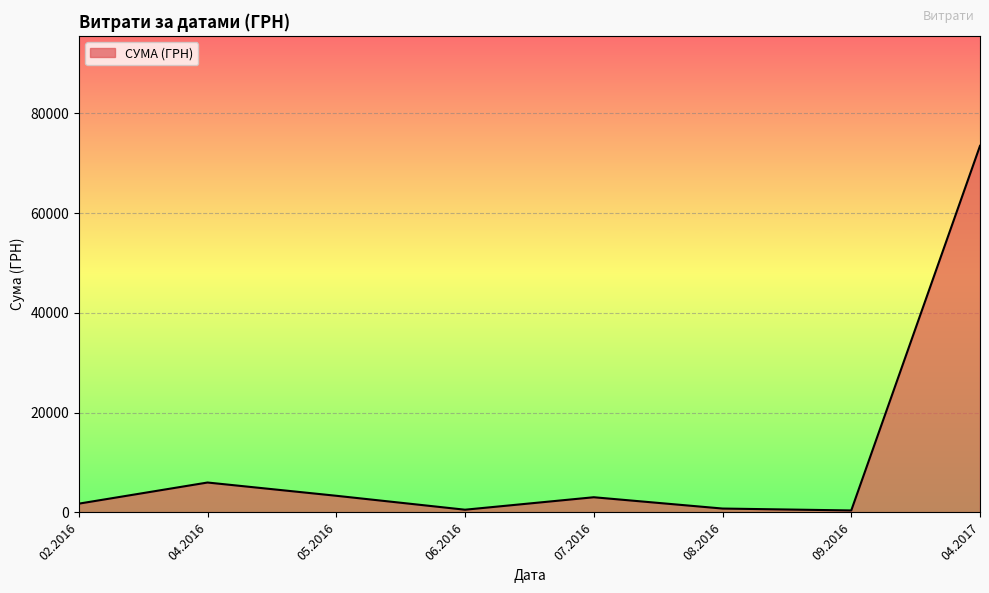

The value at 04.2017 is 73490.0. True or false?

True